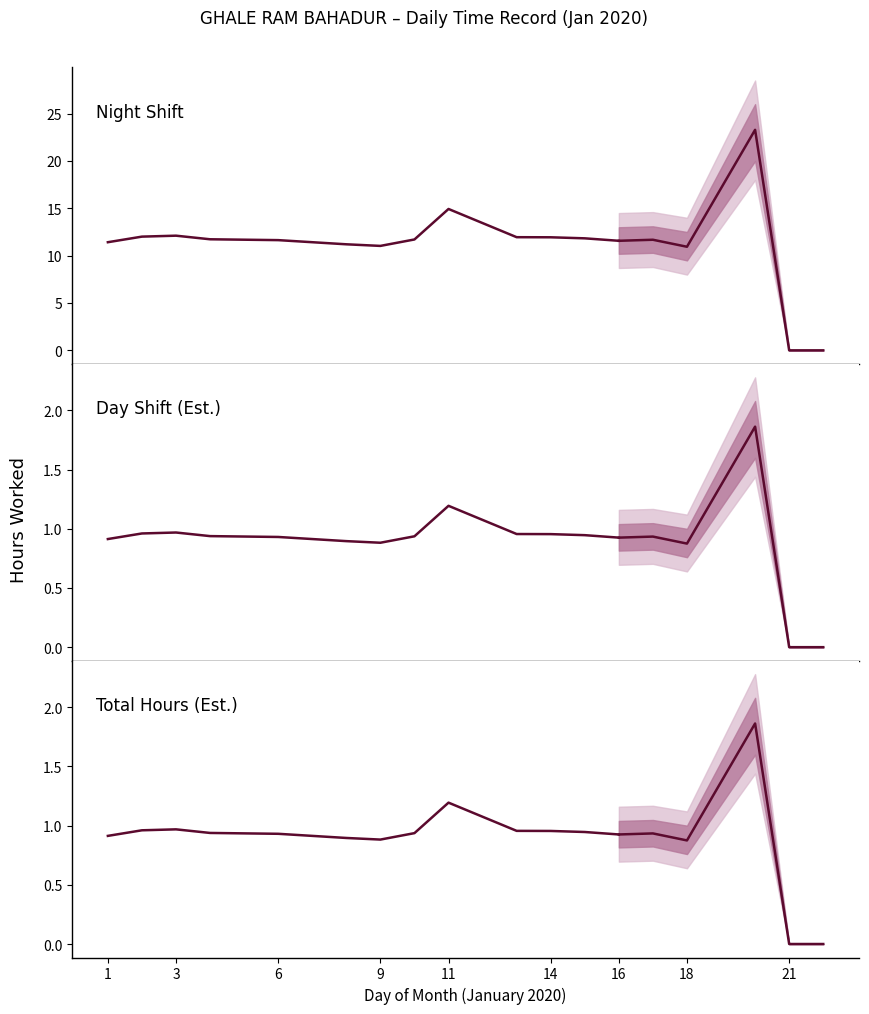

How many series are shown in this chart?

1